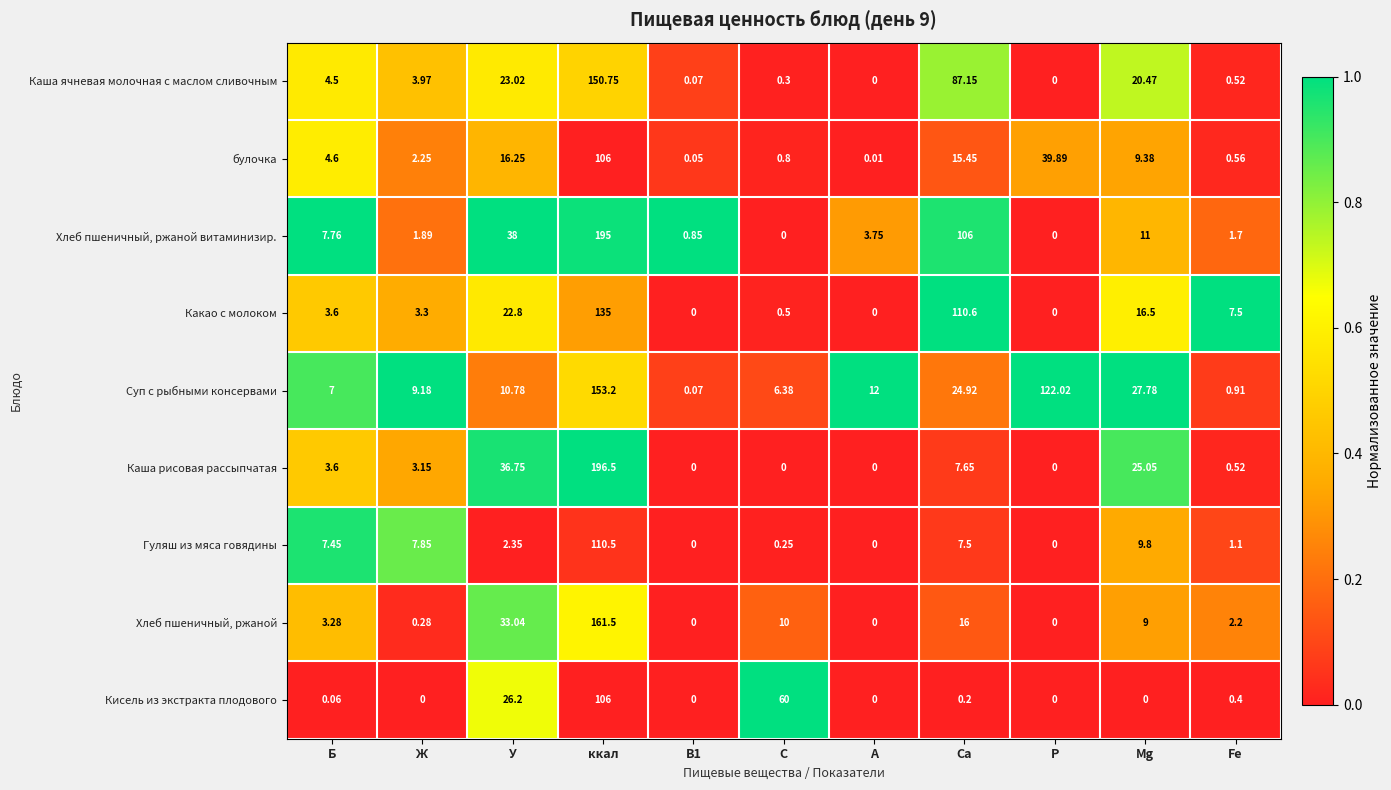

Which label corresponds to the largest value in the chart?

ккал